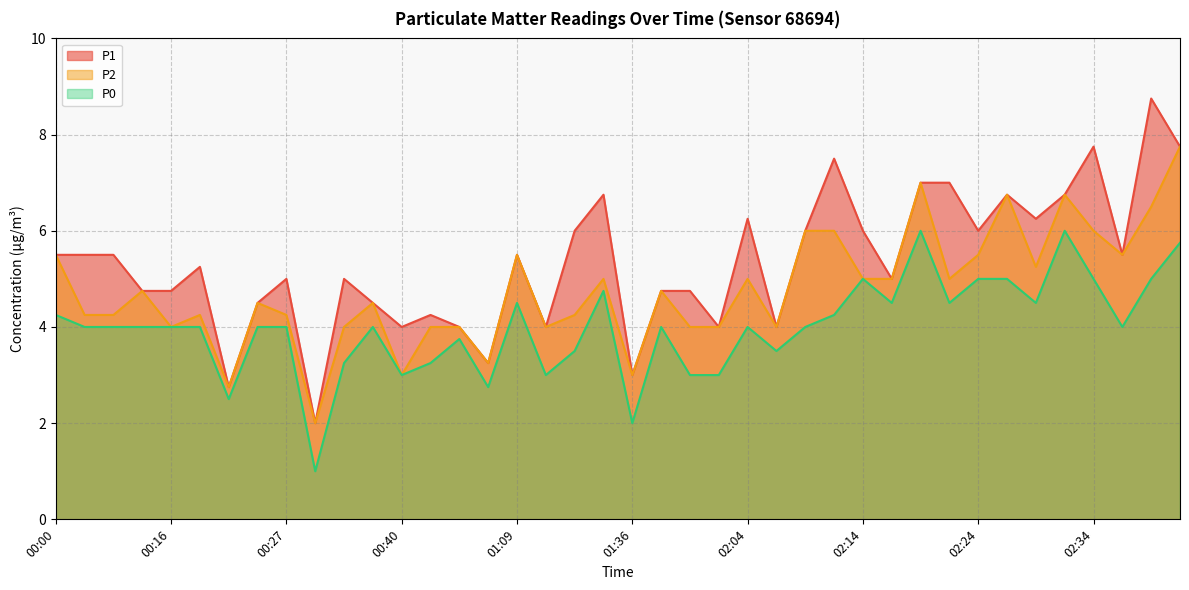

What is the difference between the P1 values at 02:29 and 00:40?

2.2